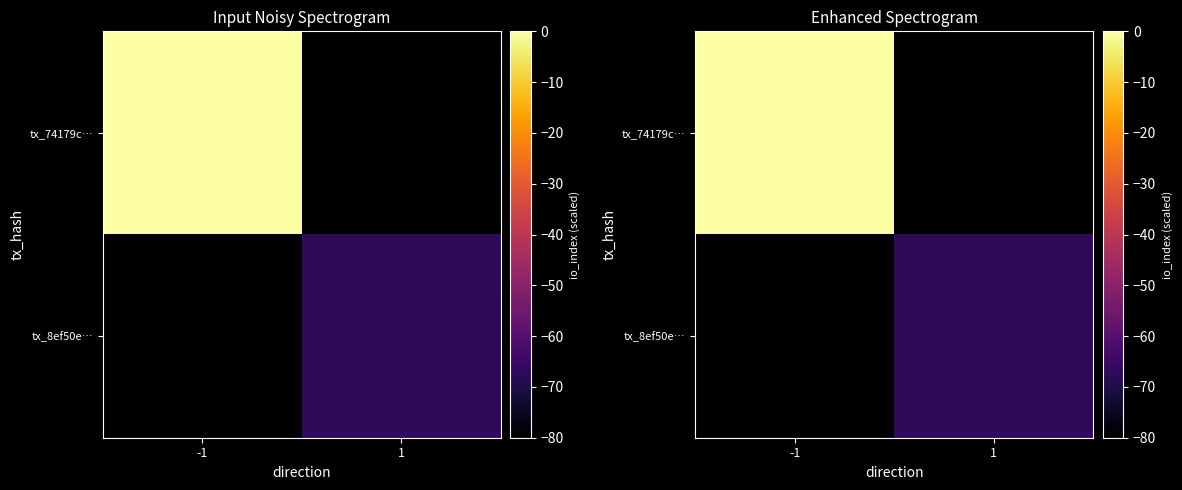

Read the tx_8ef50e… value at 1.

-67.4